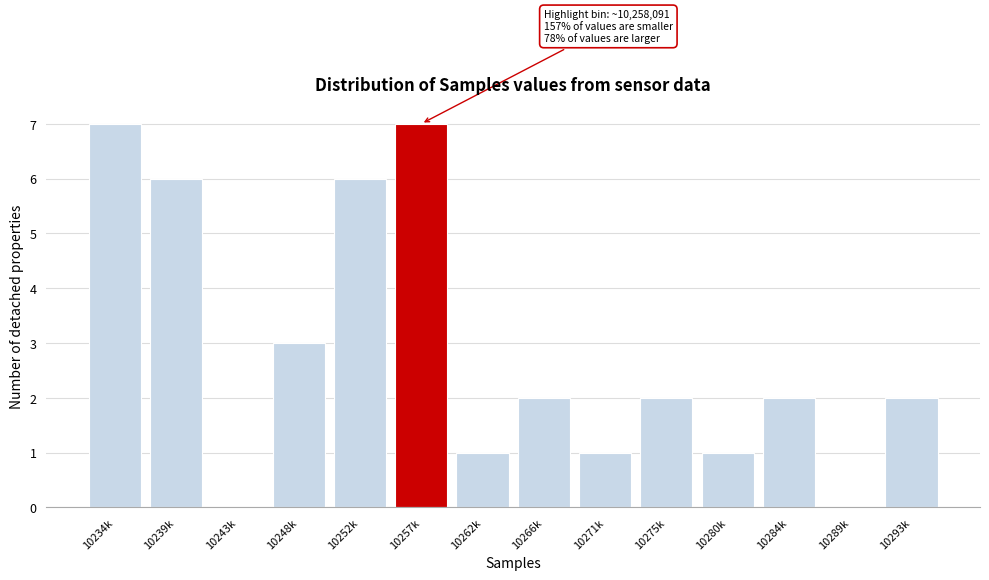

Reading right to left, what are all the values shown in this chart?

10293k=2	10289k=0	10284k=2	10280k=1	10275k=2	10271k=1	10266k=2	10262k=1	10257k=7	10252k=6	10248k=3	10243k=0	10239k=6	10234k=7